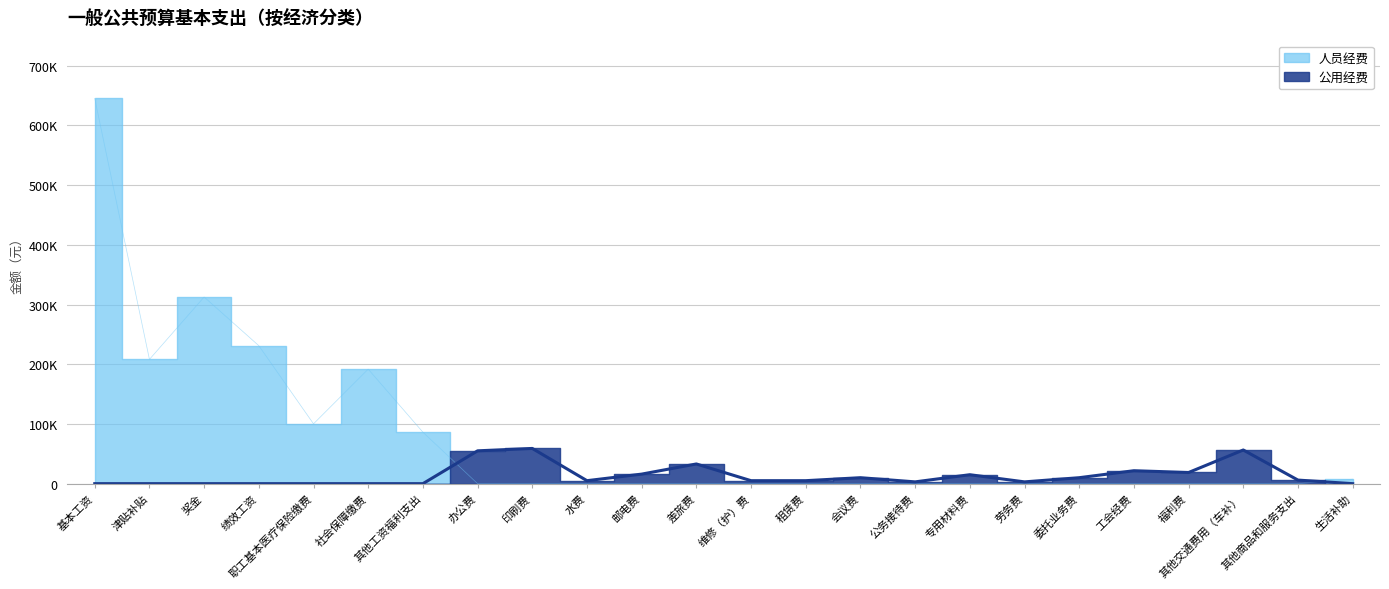

Between 职工基本医疗保险缴费 and 福利费, which is larger?

职工基本医疗保险缴费